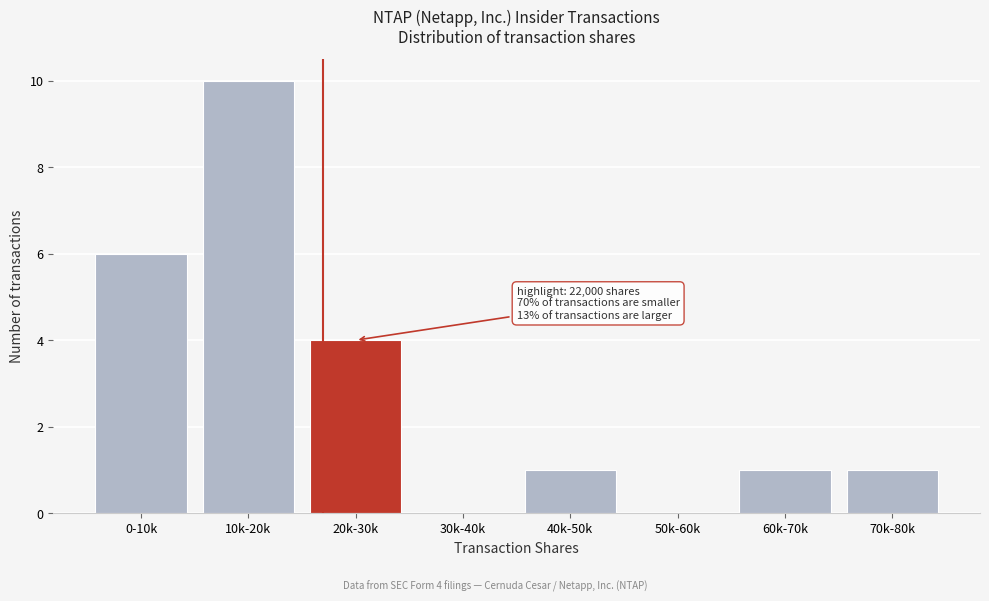

Reading left to right, what are all the values shown in this chart?

0-10k=6	10k-20k=10	20k-30k=4	30k-40k=0	40k-50k=1	50k-60k=0	60k-70k=1	70k-80k=1